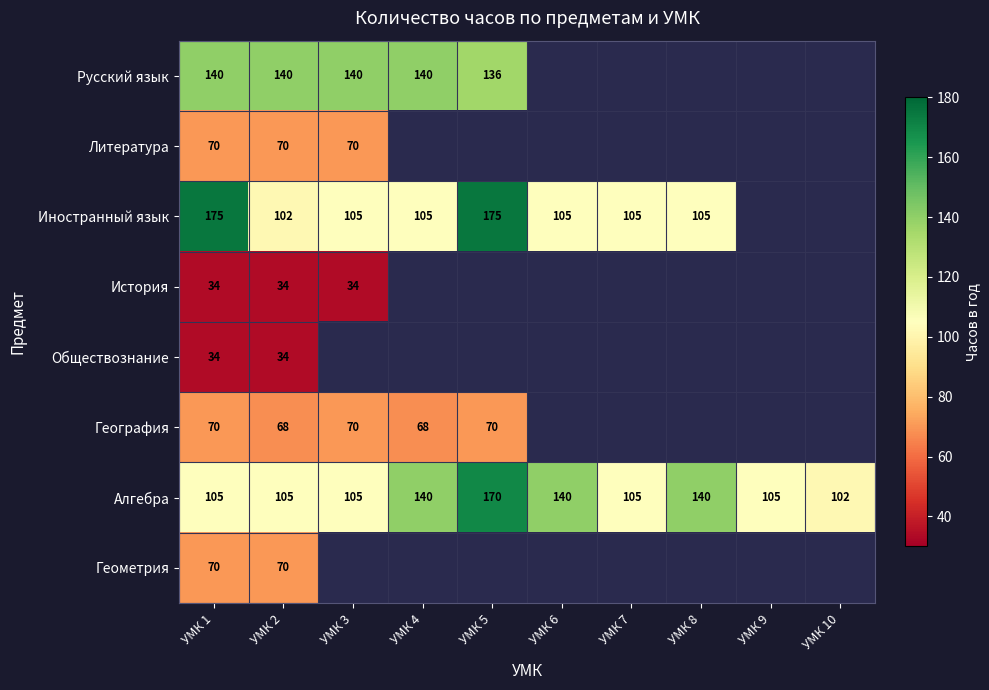

Is it true that Иностранный язык equals 162.3 at УМК 6?

False